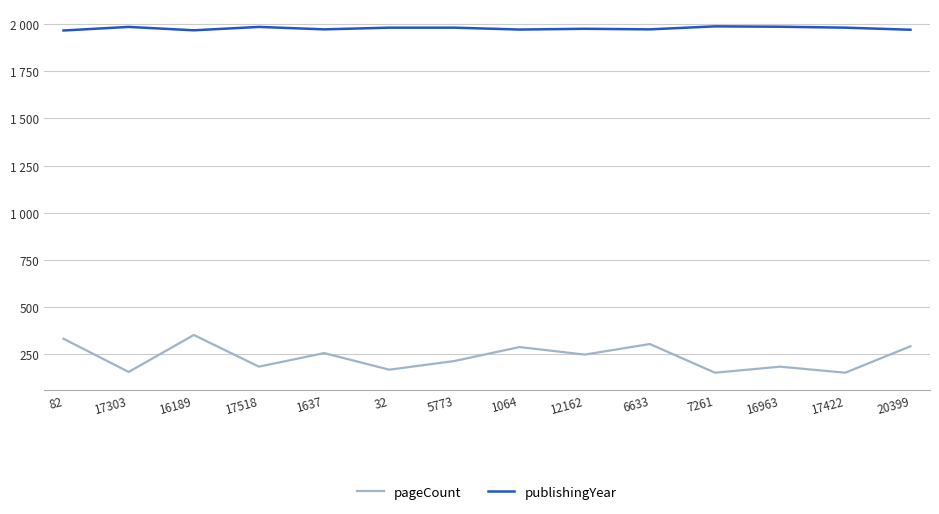

Does the chart have visible grid lines?

Yes